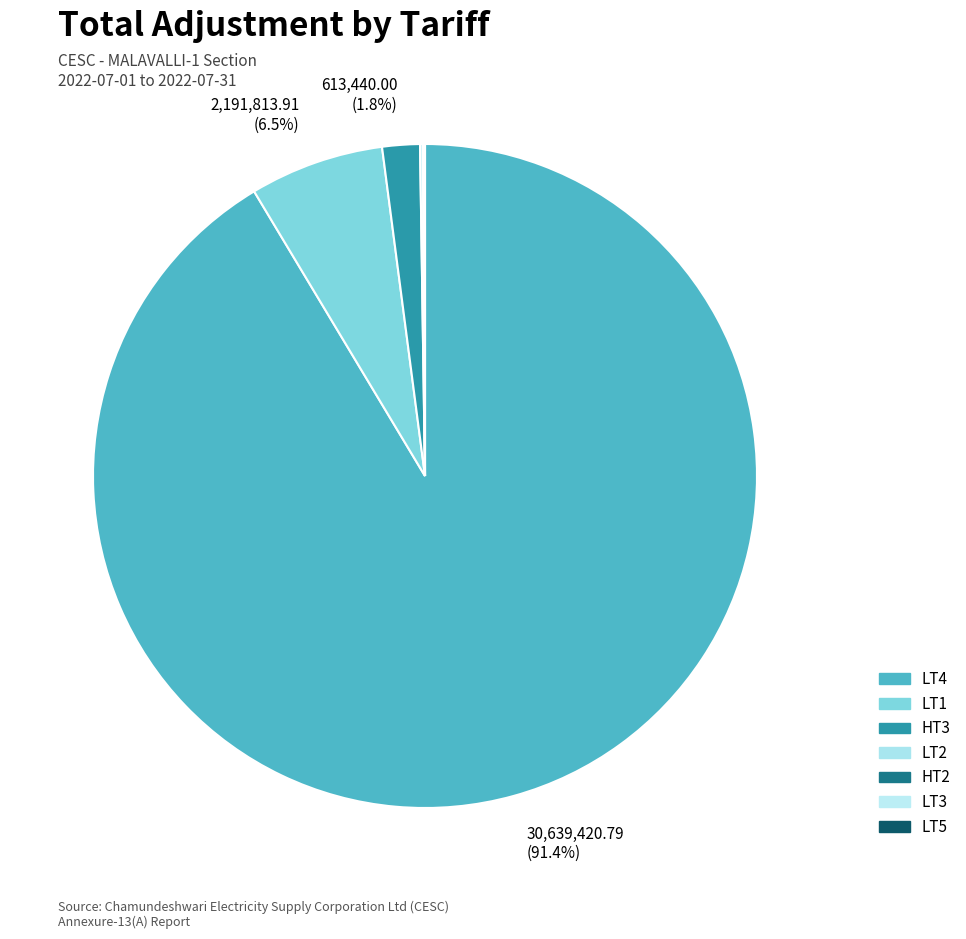

The LT3 slice represents 11% of the pie. True or false?

False